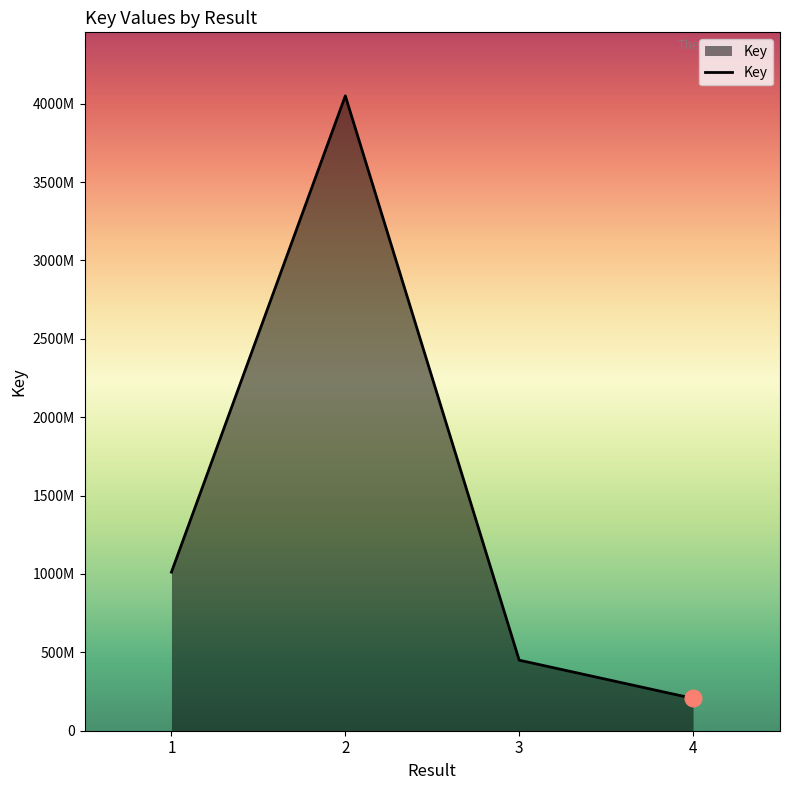

Is this an area chart (filled region under the line)?

Yes